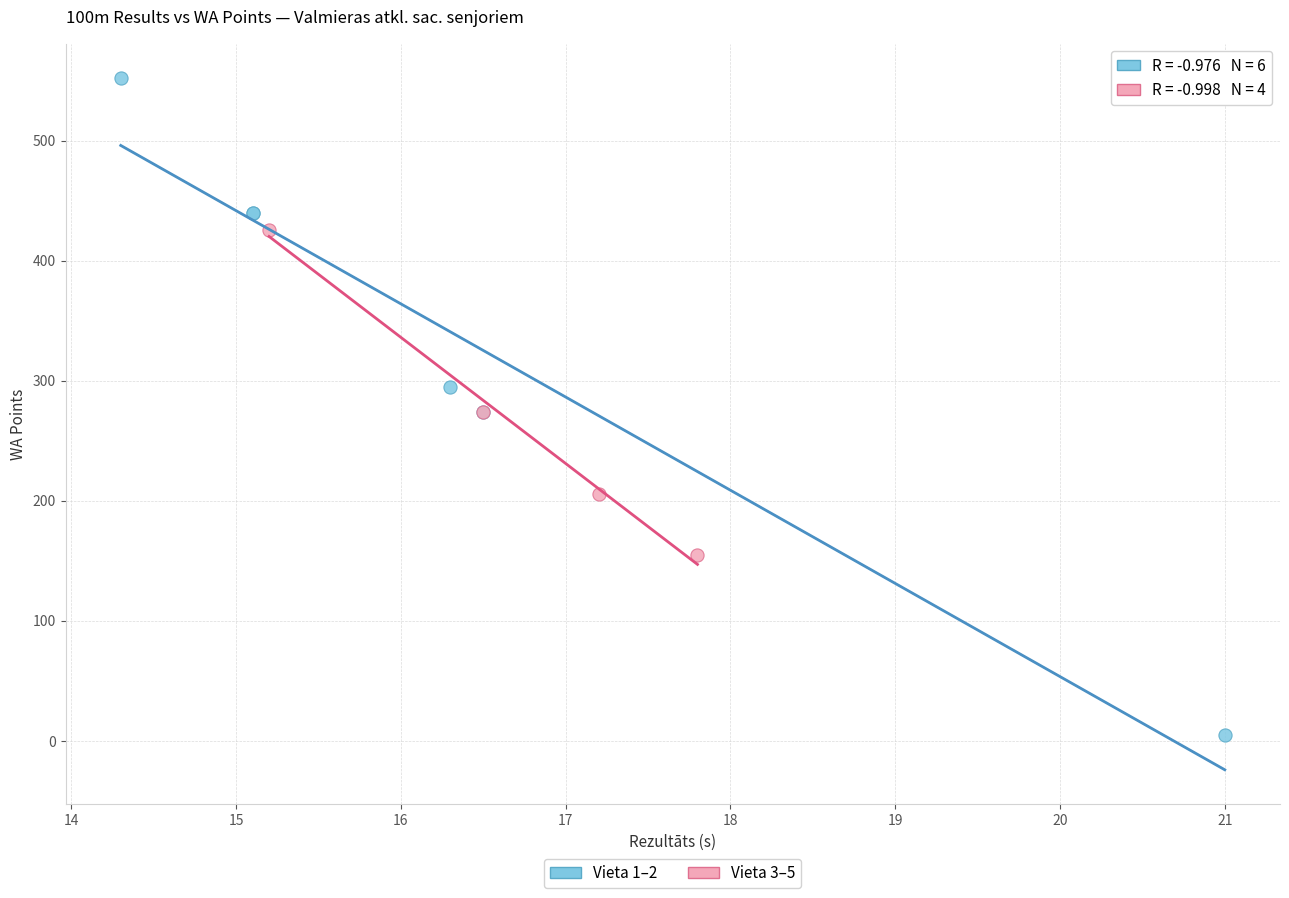

Which series contains the highest Y value?

Vieta 1–2